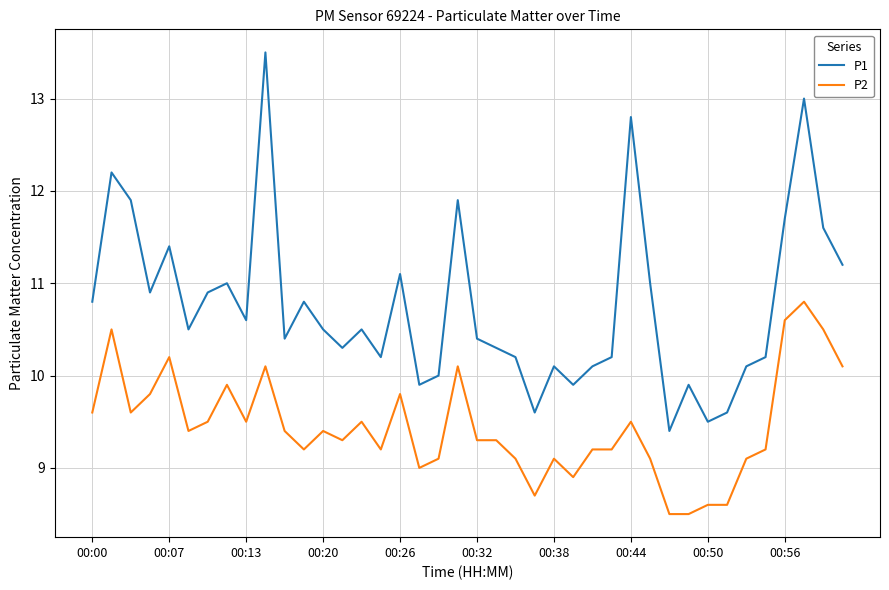

Rank the series by their maximum value, from highest to lowest.

P1, P2